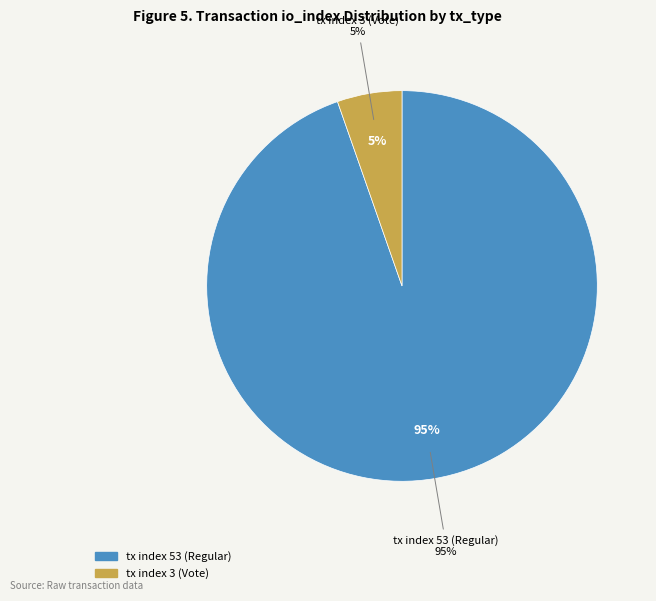

What percentage is the tx index 3 (Vote) slice, to the nearest percent?

5%